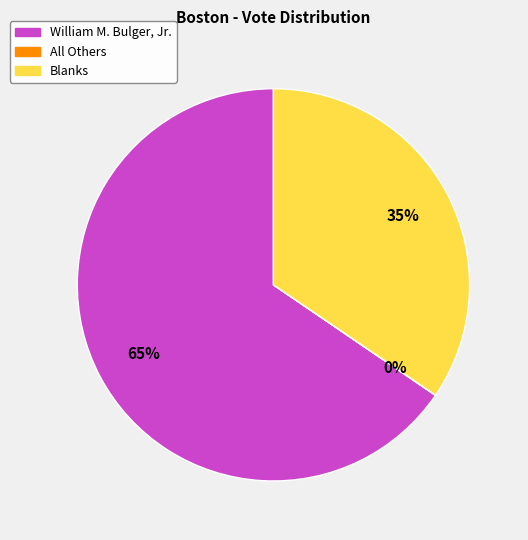

Is Blanks the majority of the pie?

No